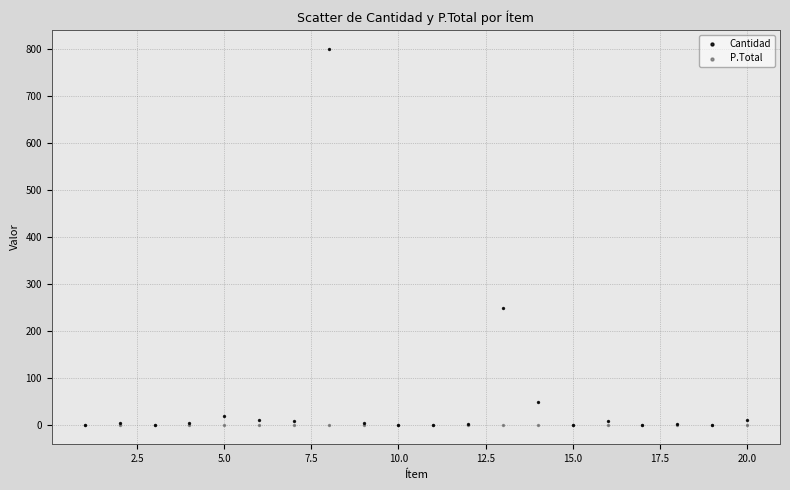

In the Cantidad series, what Y value is closest to 400?

250.0